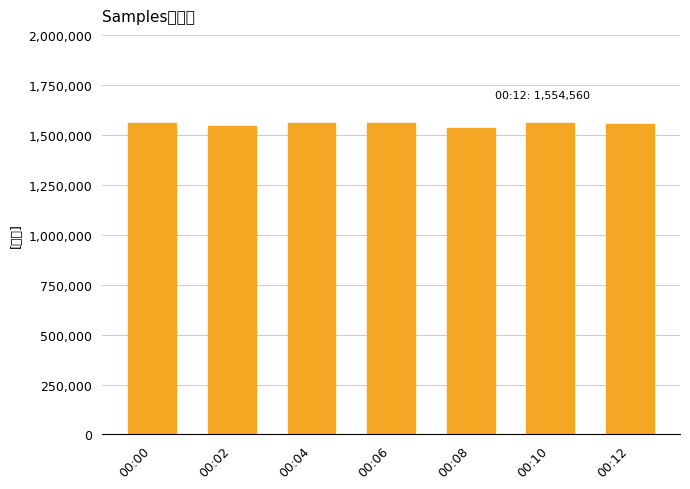

How many data points are less than 1556766?

3